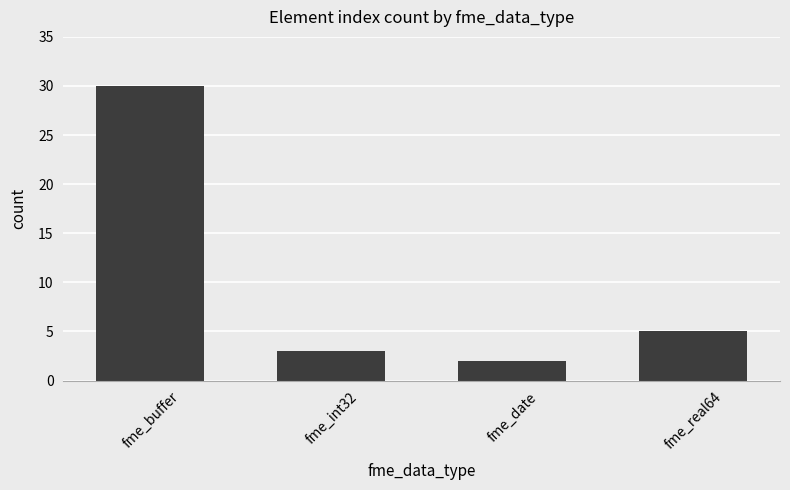

Which has a higher value, fme_buffer or fme_real64?

fme_buffer